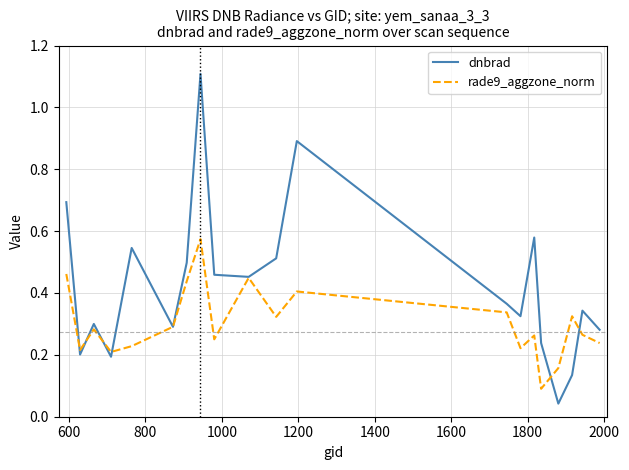

Which series has the widest spread of values?

dnbrad